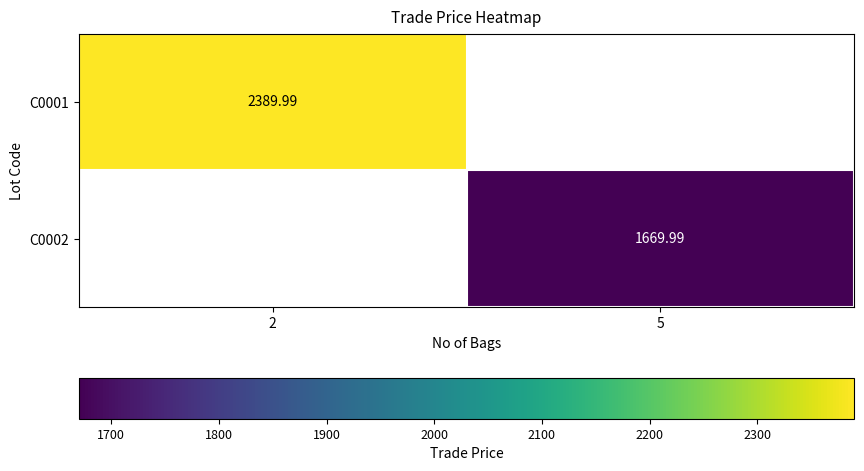

Is the value of C0001 at 2 greater than the value of C0002 at 5?

Yes